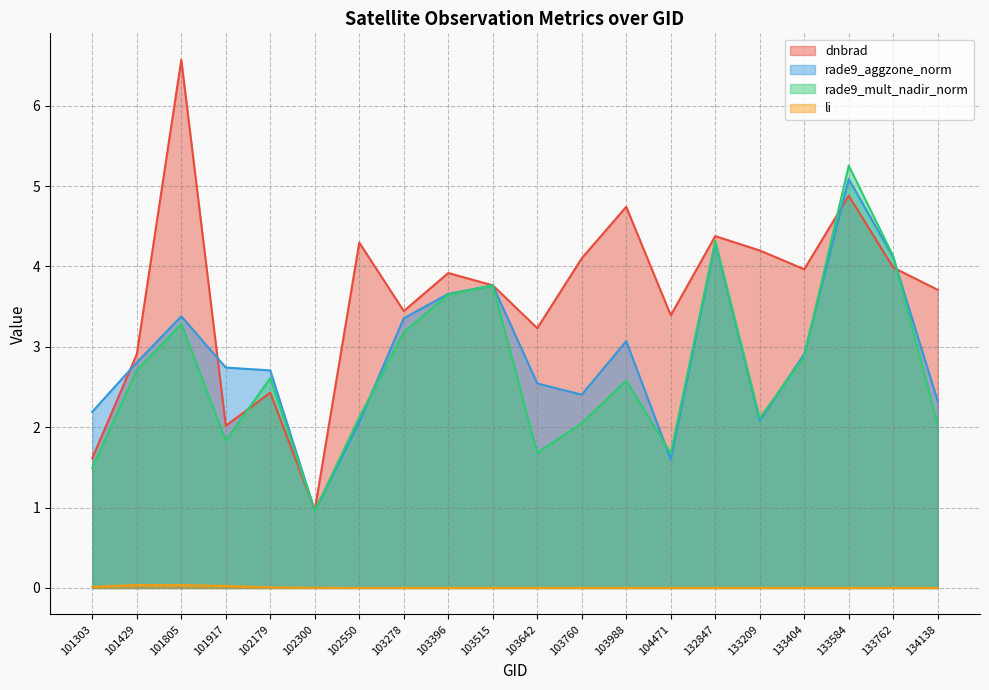

True or false: li and dnbrad intersect in this chart.

False